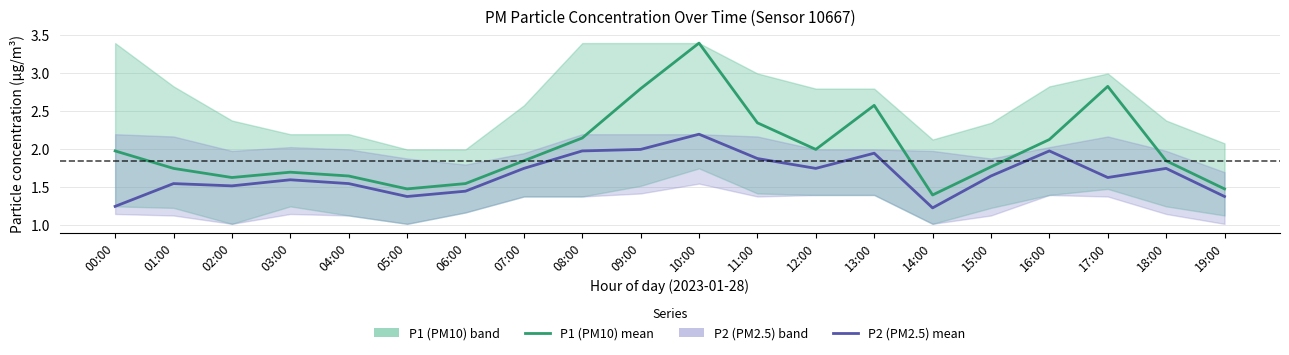

Rank the categories by P2 (PM2.5) mean value from highest to lowest.

10:00, 09:00, 08:00, 16:00, 13:00, 11:00, 07:00, 12:00, 18:00, 15:00, 17:00, 03:00, 01:00, 04:00, 02:00, 06:00, 05:00, 19:00, 00:00, 14:00